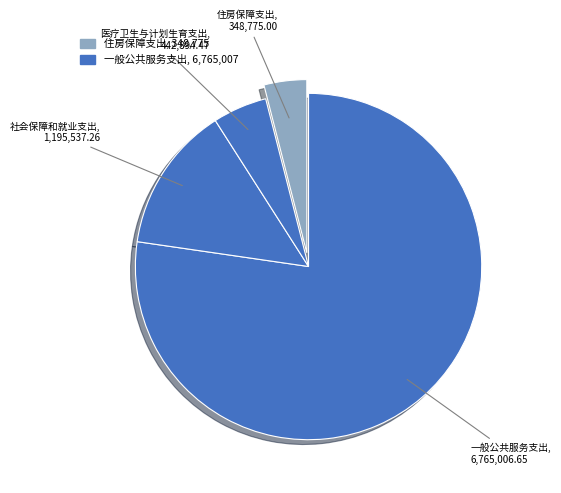

To the nearest percent, what is the average slice percentage?

25%